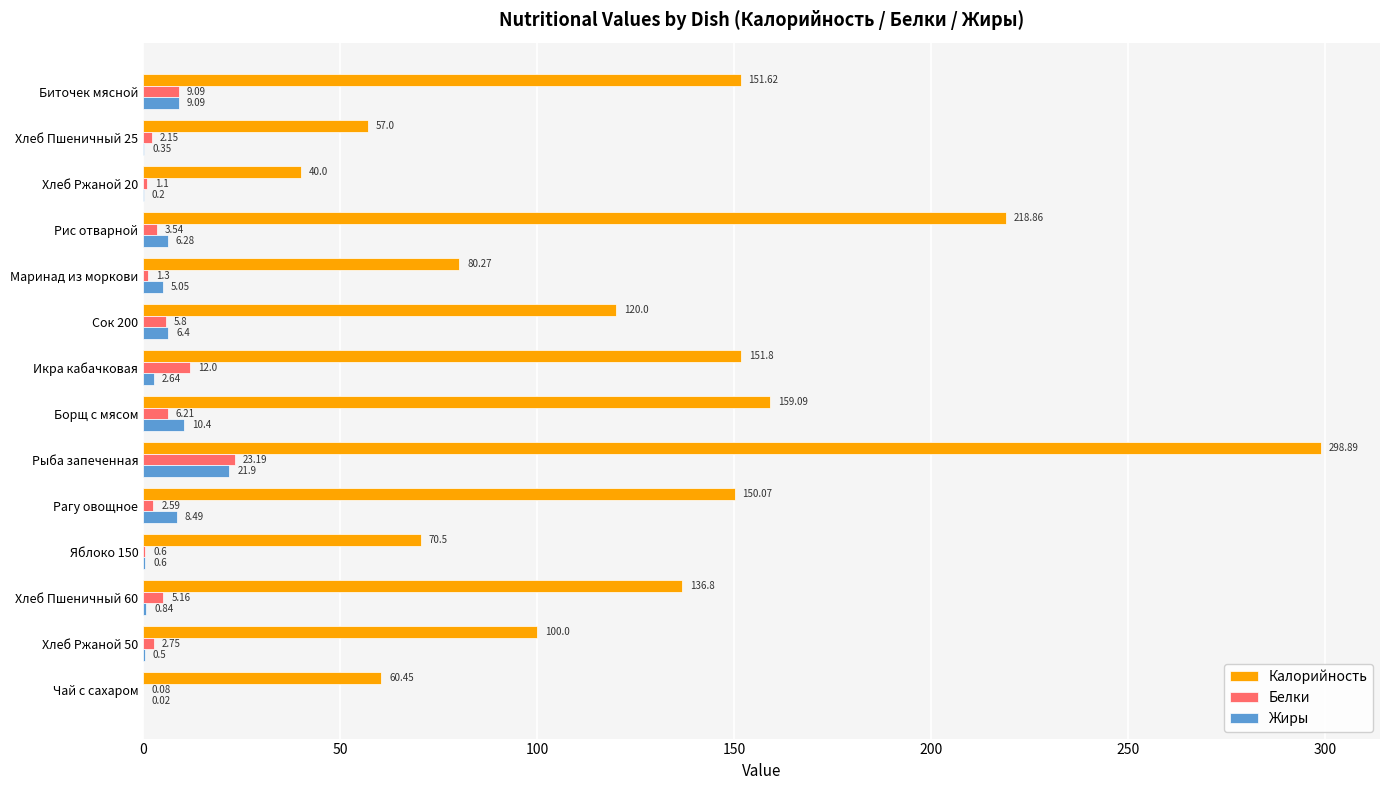

What is the average value of the Калорийность series?

128.2